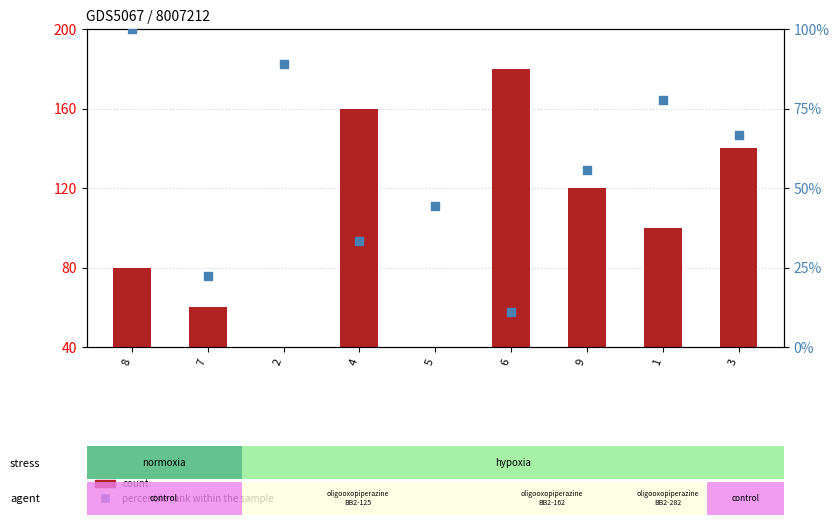

What is the total value across all series at 8?

180.0